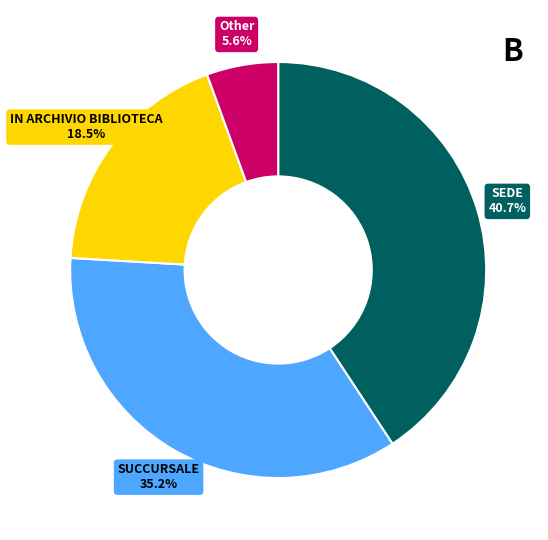

To the nearest percent, what is the combined percentage of SUCCURSALE and IN ARCHIVIO BIBLIOTECA?

54%